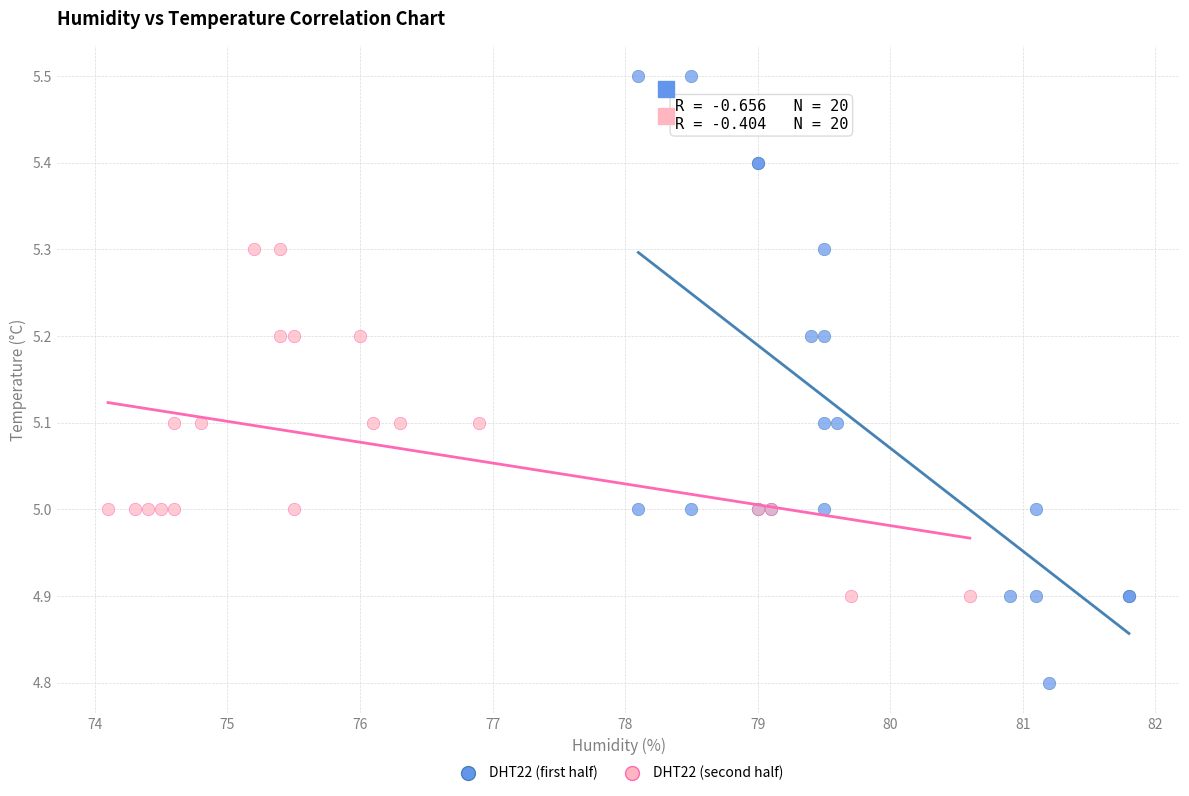

Which series reaches the maximum Y coordinate?

DHT22 (first half)